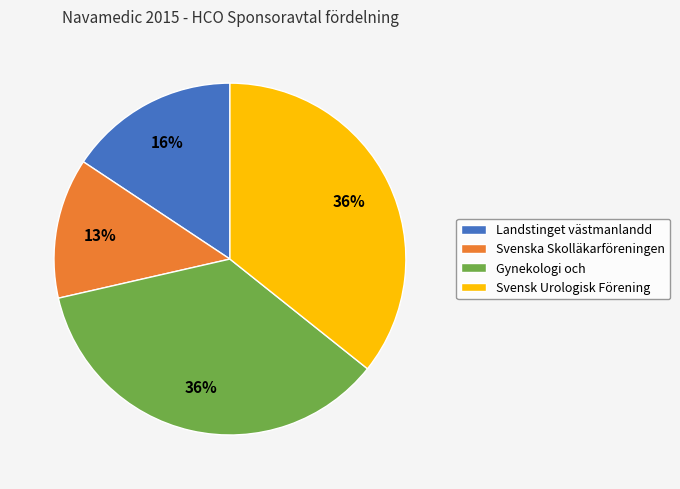

Approximately how many times larger is the value at Svenska Skolläkarföreningen compared to Gynekologi och?

0.4